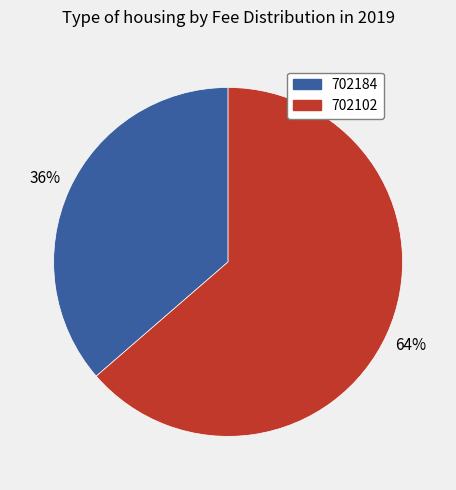

Rank the categories by value from lowest to highest.

702184, 702102